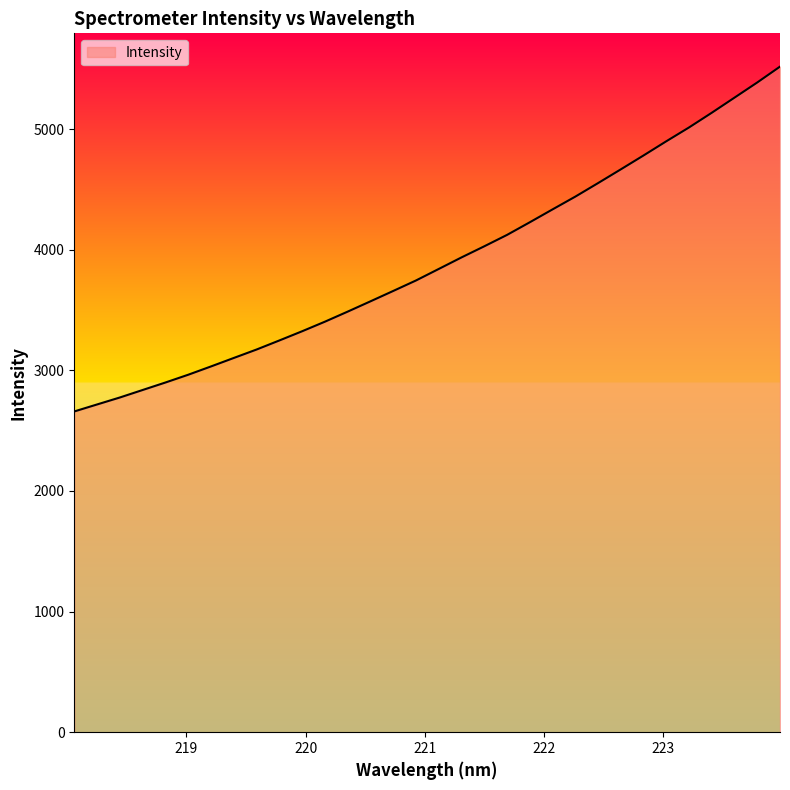

What is the sum of all values?

124734.7